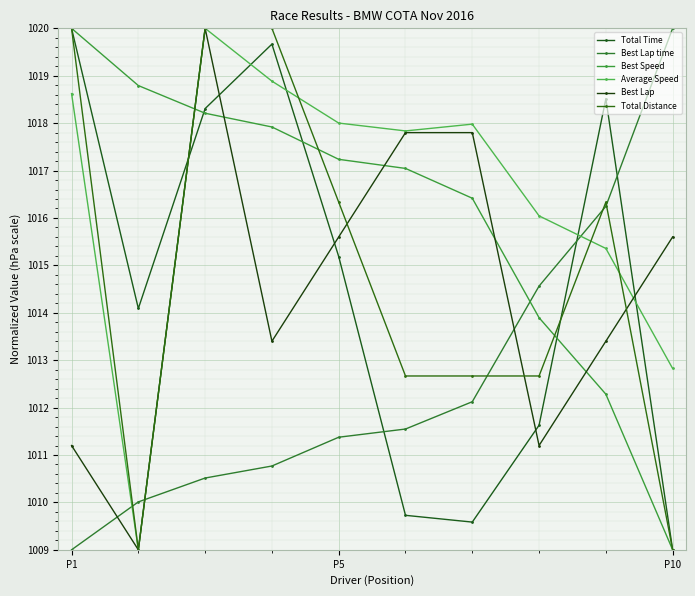

Is this an area chart (filled region under the line)?

No